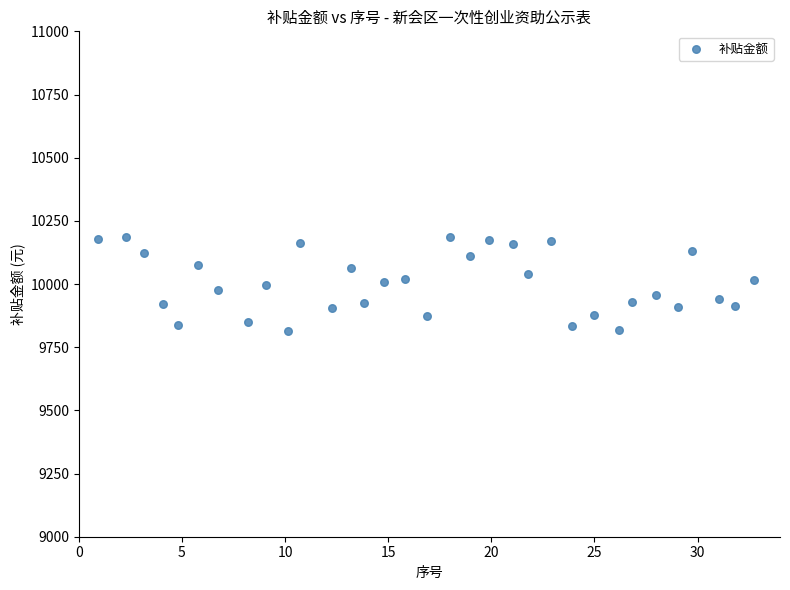

What is the range of Y values (max minus min)?

374.1